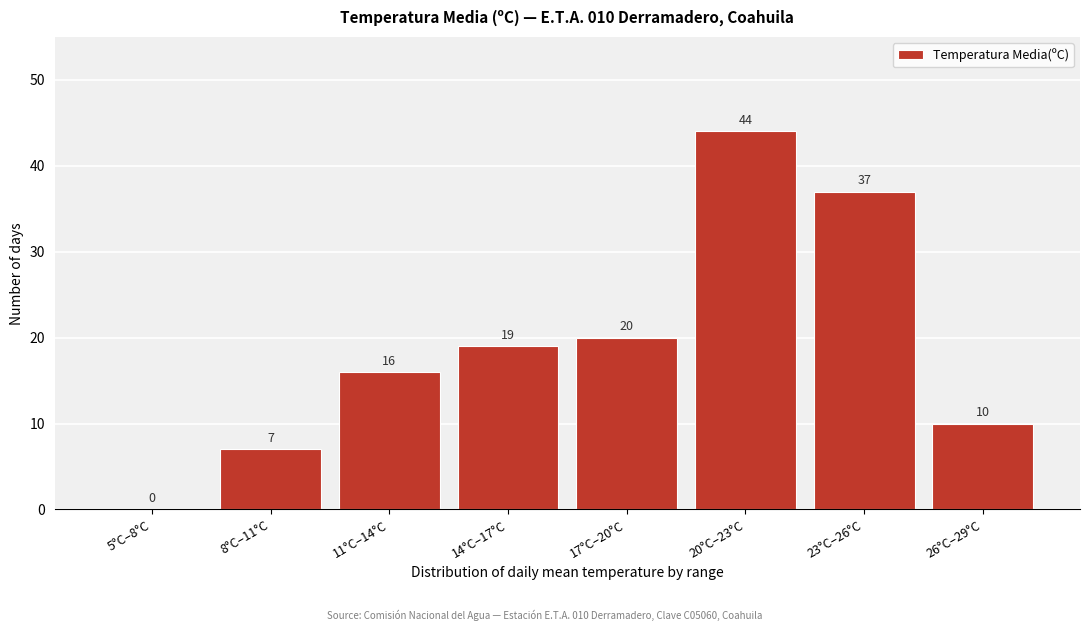

Reading left to right, list all the values displayed in this chart.

5°C–8°C=0	8°C–11°C=7	11°C–14°C=16	14°C–17°C=19	17°C–20°C=20	20°C–23°C=44	23°C–26°C=37	26°C–29°C=10